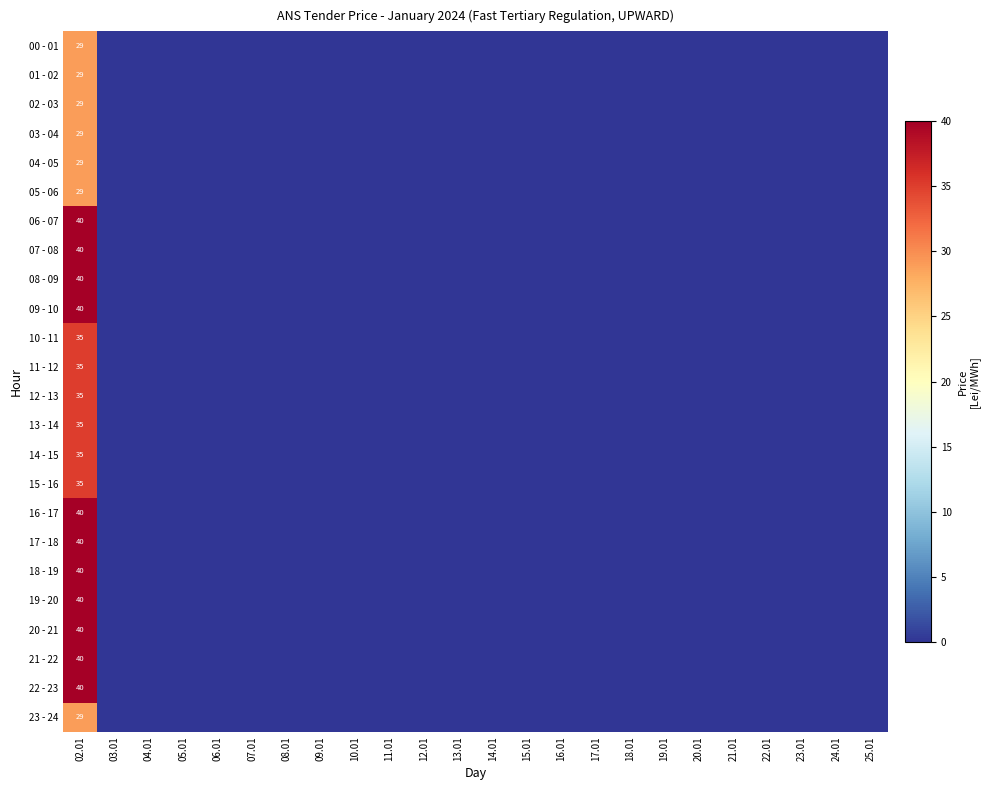

How many data points in 02 - 03 are above 0?

1